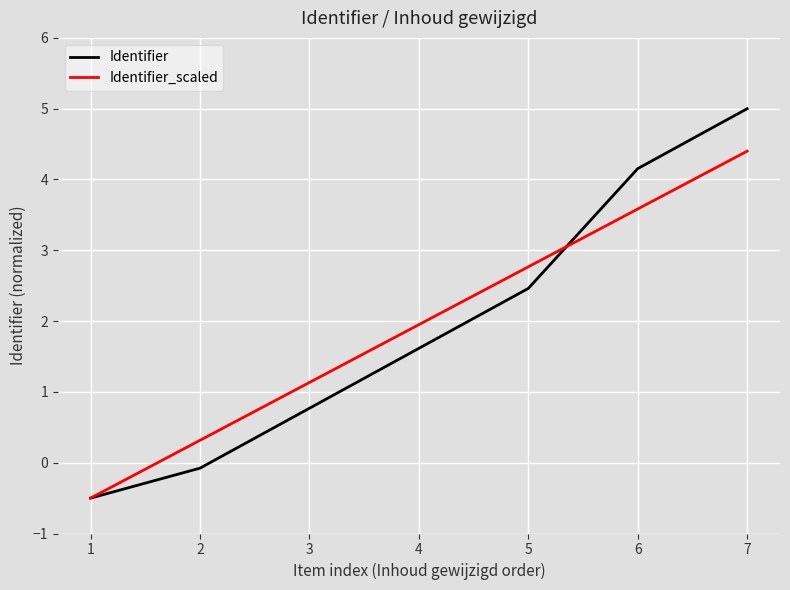

Reading left to right, list all the values displayed in this chart.

Identifier: 1=-0.5	2=-0.1	3=0.8	4=1.6	5=2.5	6=4.2	7=5.0
Identifier_scaled: 1=-0.5	2=0.3	3=1.1	4=2.0	5=2.8	6=3.6	7=4.4